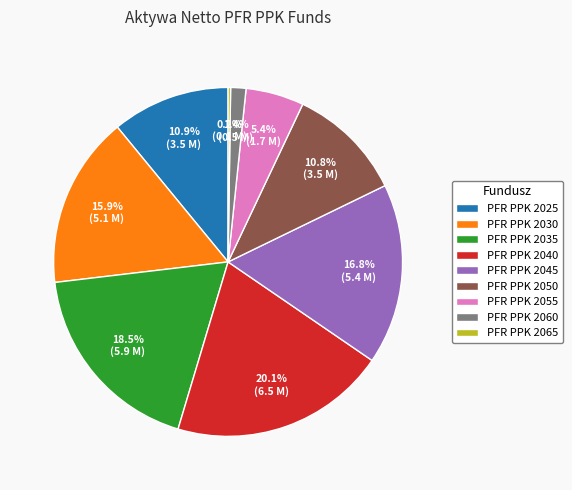

The PFR PPK 2045 slice represents 17% of the pie. True or false?

True